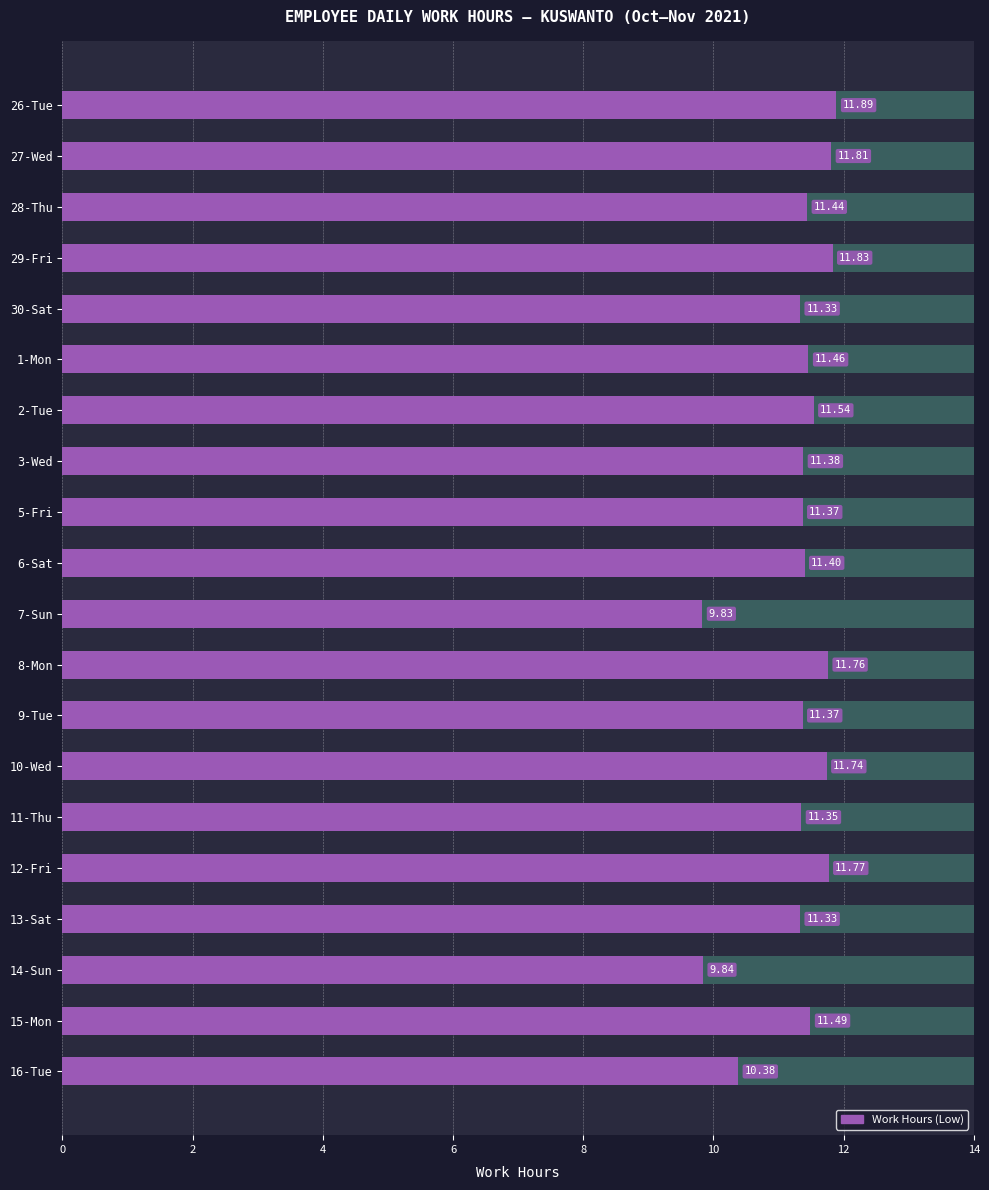

Are the bars horizontal?

Yes